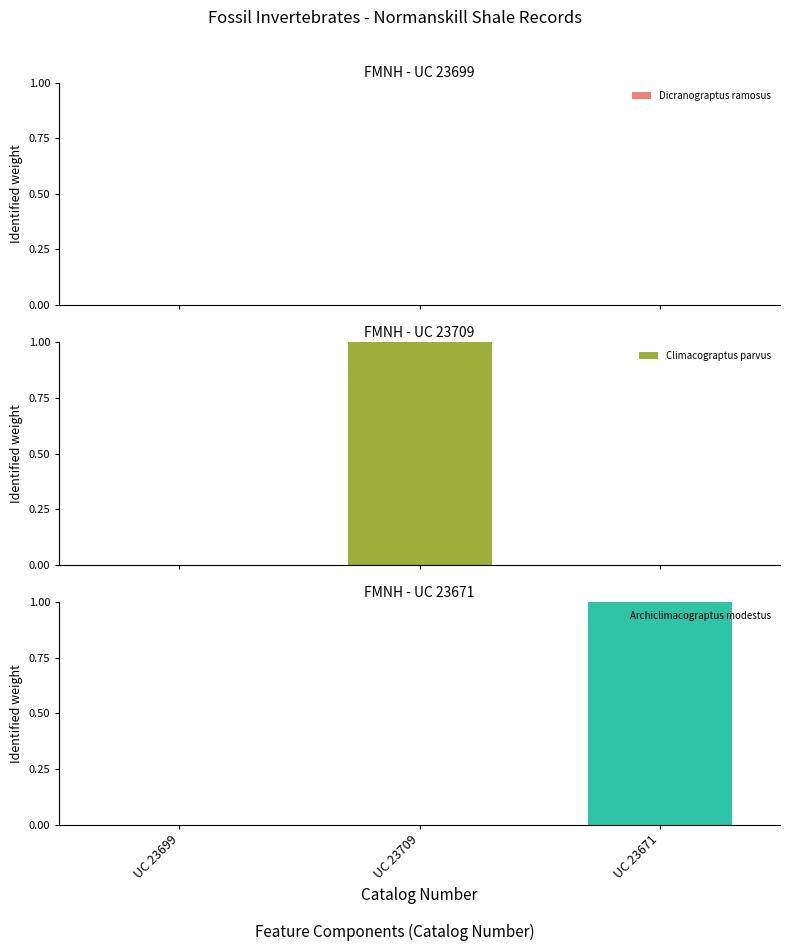

Where is Archiclimacograptus modestus nearest to the value 0?

UC 23699